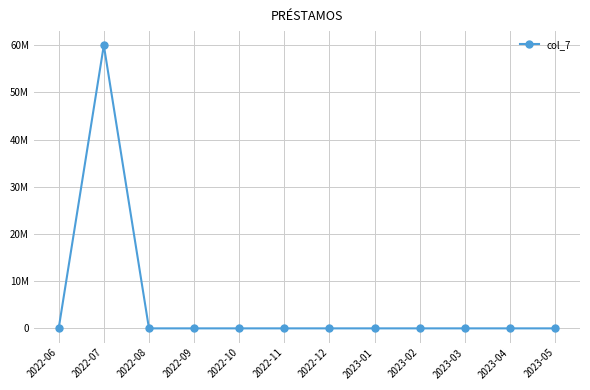

Is it true that the value at 2023-01 is 0?

True